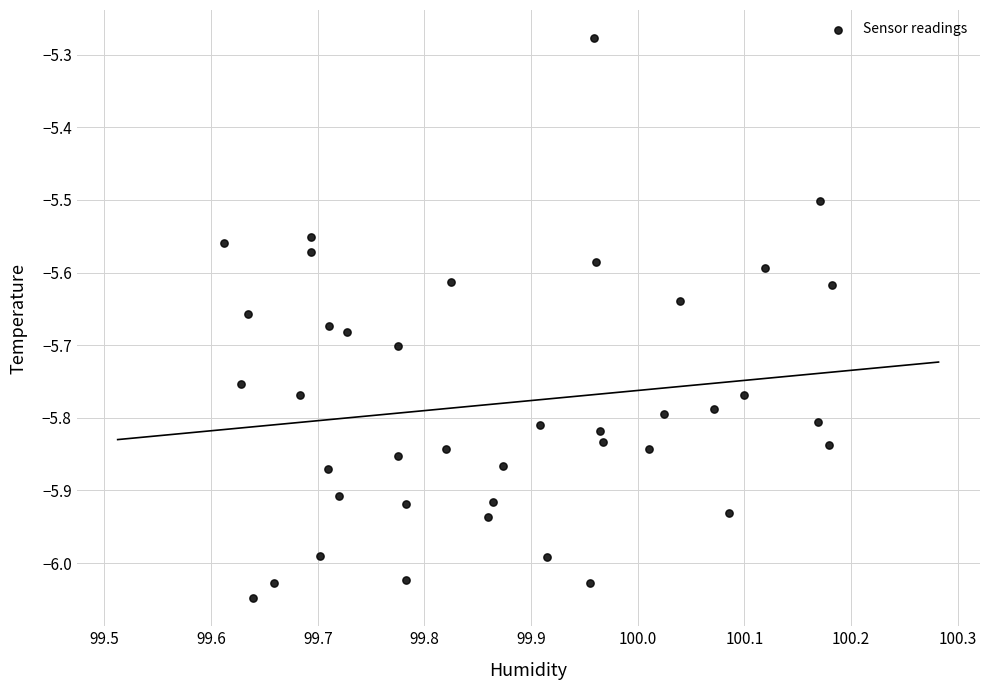

What is the range of X values (max minus min)?

0.6